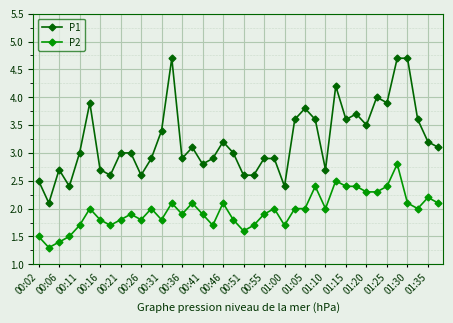

Does the chart have visible grid lines?

Yes